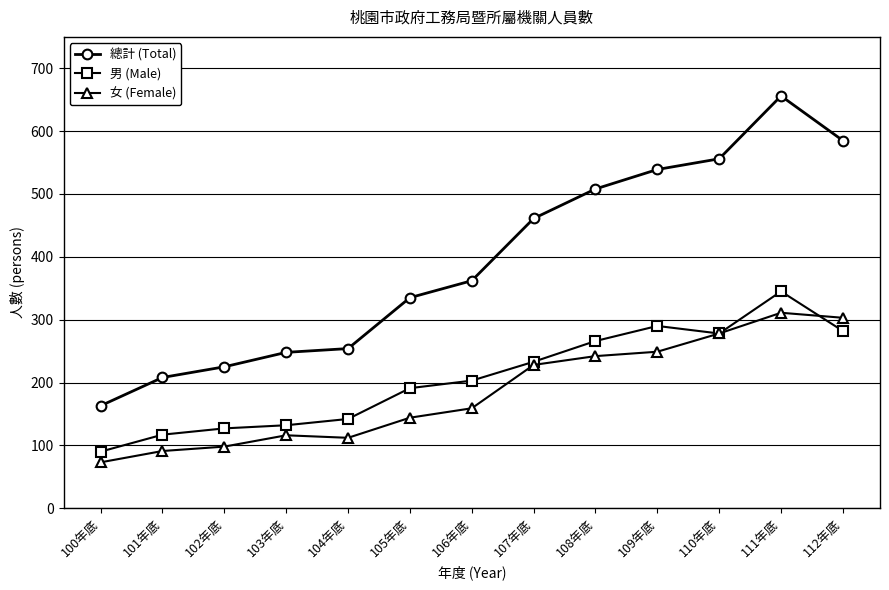

Which series changed the most between 105年底 and 109年底?

總計 (Total)